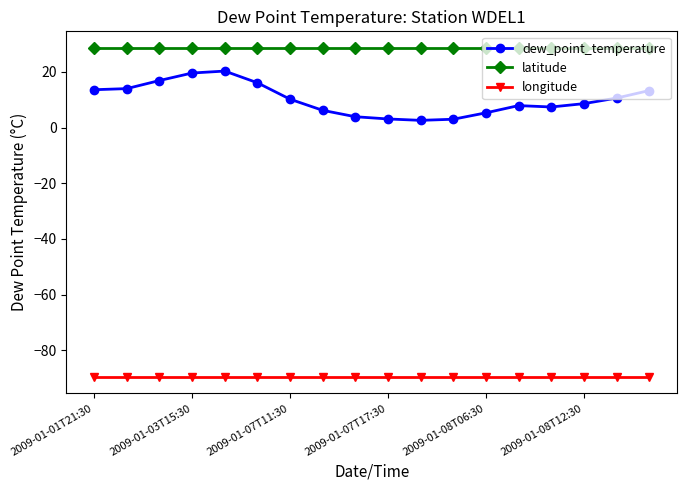

Which series has the largest range (max minus min)?

dew_point_temperature